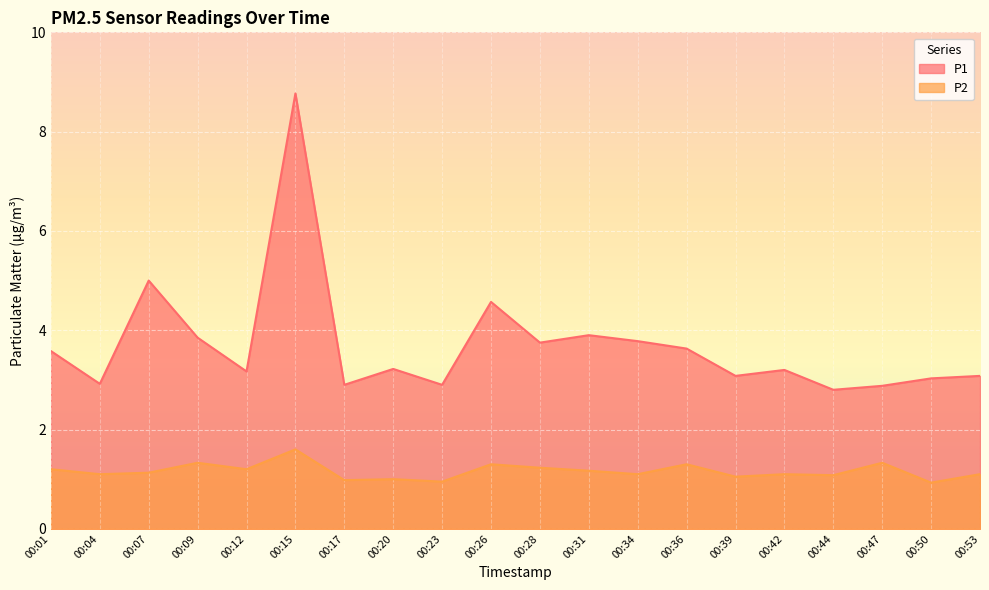

How many data points in P2 are less than 1?

3